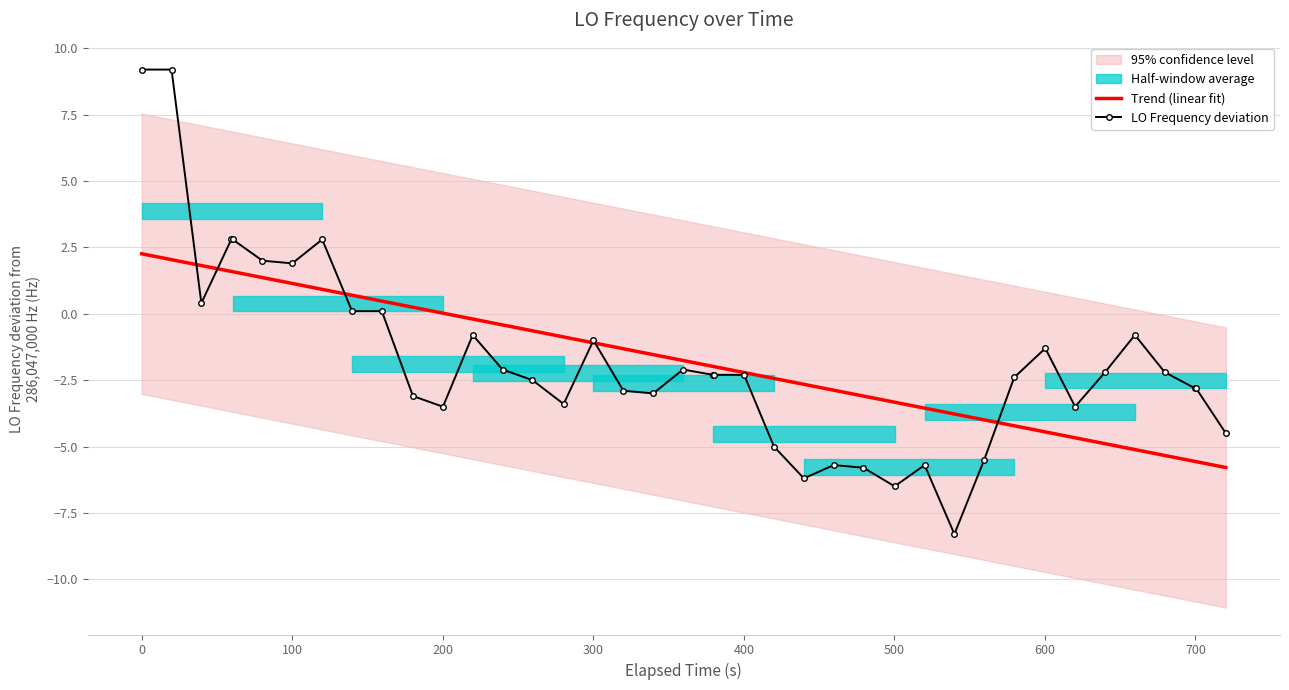

Reading left to right, list all the values displayed in this chart.

Trend (linear fit): 2.3	2.0	1.8	1.6	1.6	1.4	1.1	0.9	0.7	0.5	0.2	0.0	-0.2	-0.4	-0.6	-0.9	-1.1	-1.3	-1.5	-1.8	-2.0	-2.0	-2.2	-2.4	-2.7	-2.9	-3.1	-3.3	-3.6	-3.8	-4.0	-4.2	-4.5	-4.7	-4.9	-5.1	-5.3	-5.6	-5.6	-5.8
LO Frequency deviation: 9.2	9.2	0.4	2.8	2.8	2.0	1.9	2.8	0.1	0.1	-3.1	-3.5	-0.8	-2.1	-2.5	-3.4	-1.0	-2.9	-3.0	-2.1	-2.3	-2.3	-2.3	-5.0	-6.2	-5.7	-5.8	-6.5	-5.7	-8.3	-5.5	-2.4	-1.3	-3.5	-2.2	-0.8	-2.2	-2.8	-2.8	-4.5